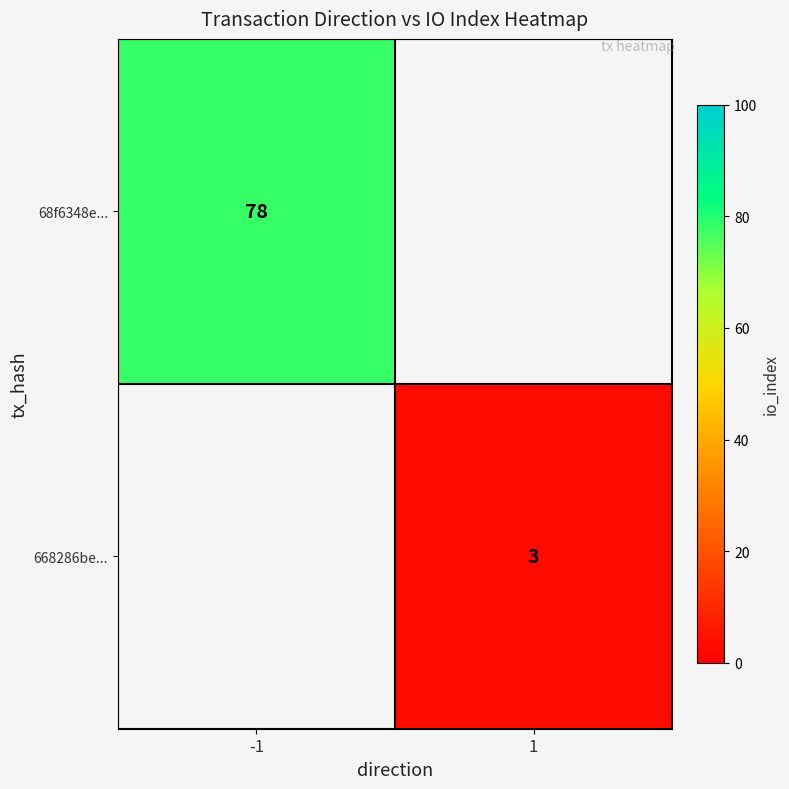

Is it true that 668286be... equals 4.8 at 1?

False